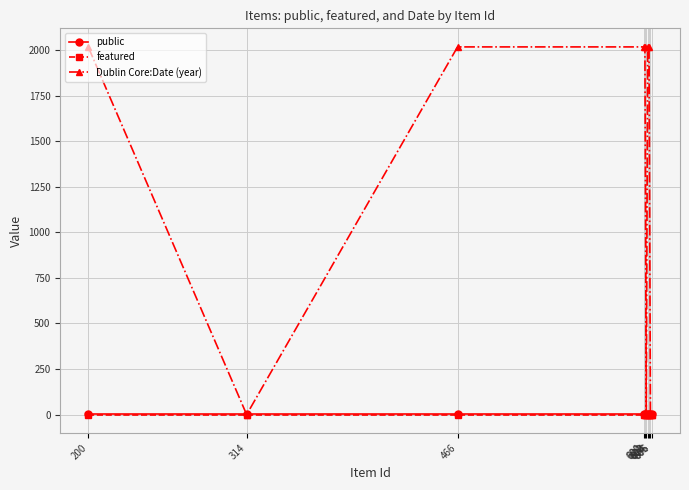

Between 200 and 605, which series saw the biggest shift?

Dublin Core:Date (year)